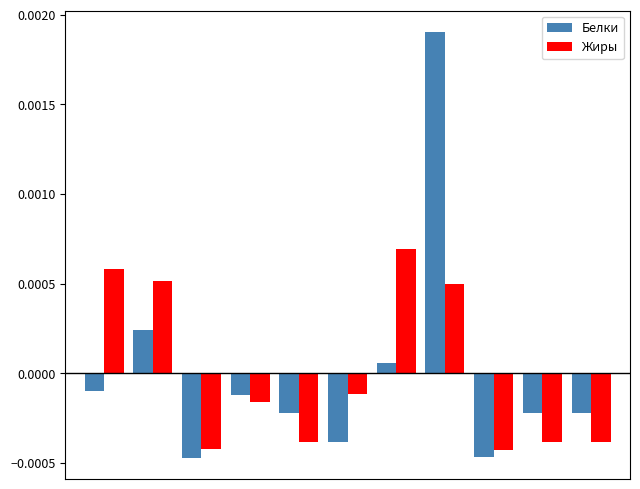

How many bars are there in each group?

2